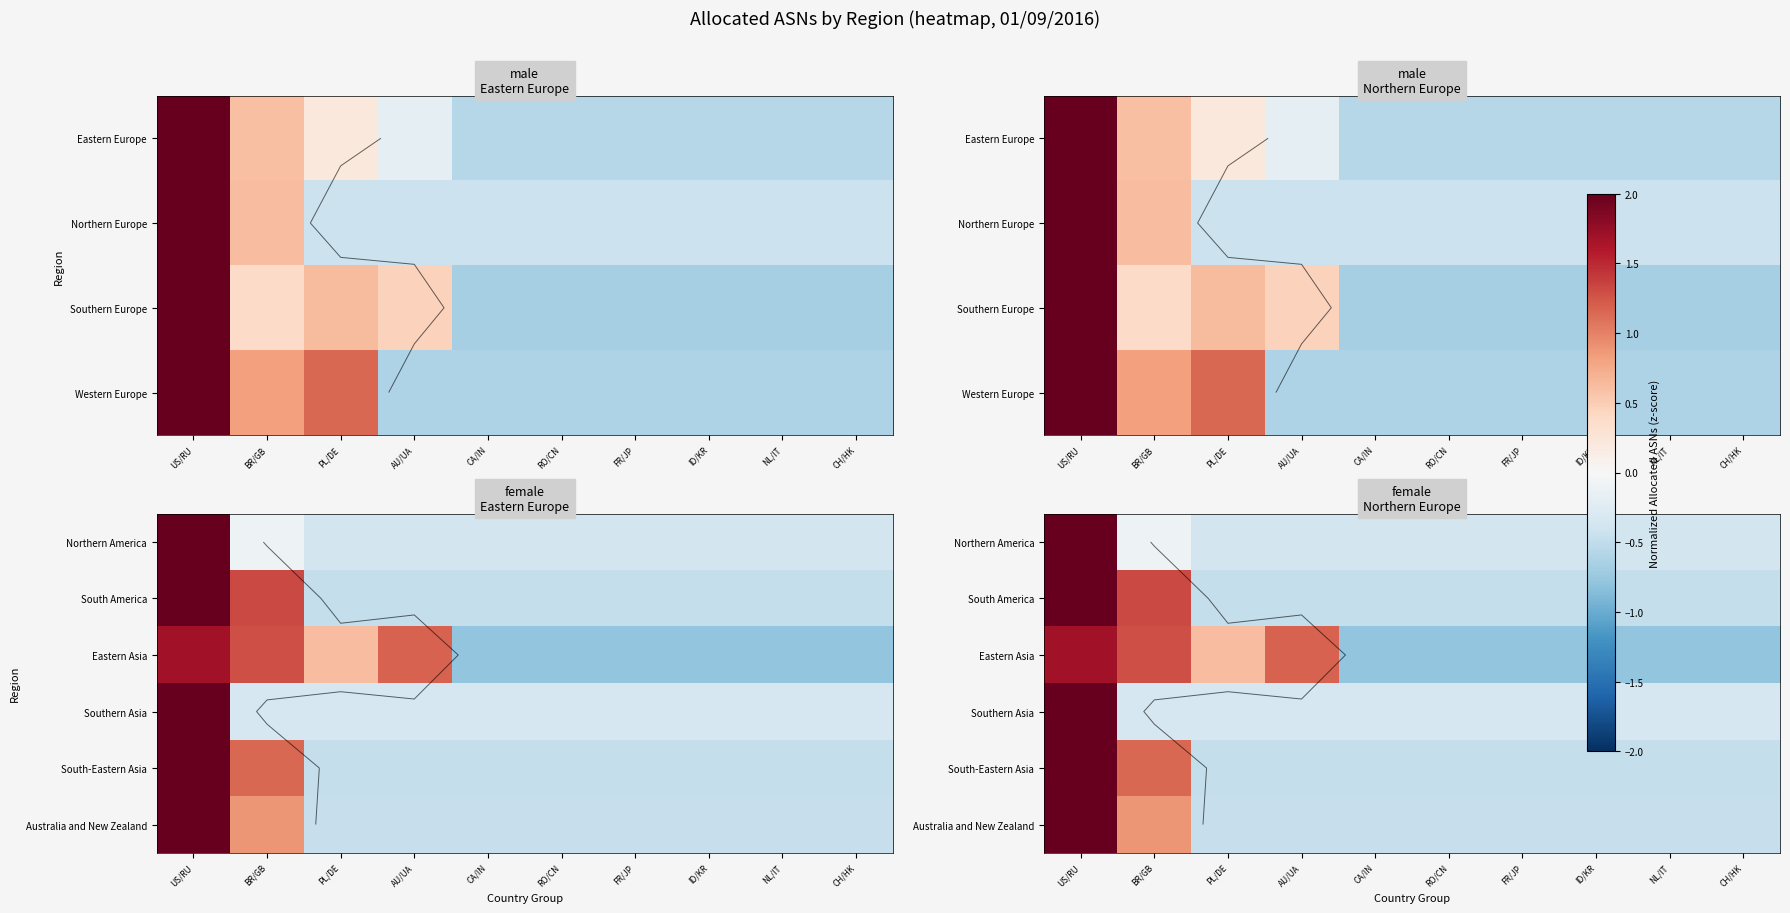

What is the greatest value displayed?

2.0